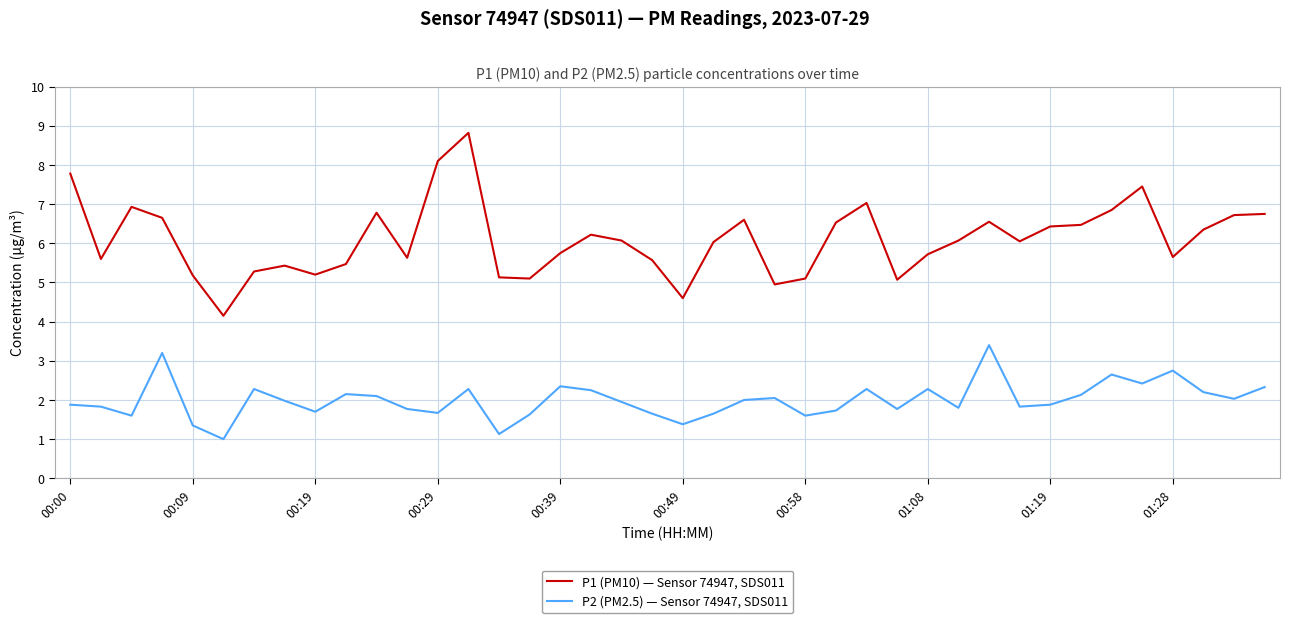

Which series has the largest range (max minus min)?

P1 (PM10) — Sensor 74947, SDS011